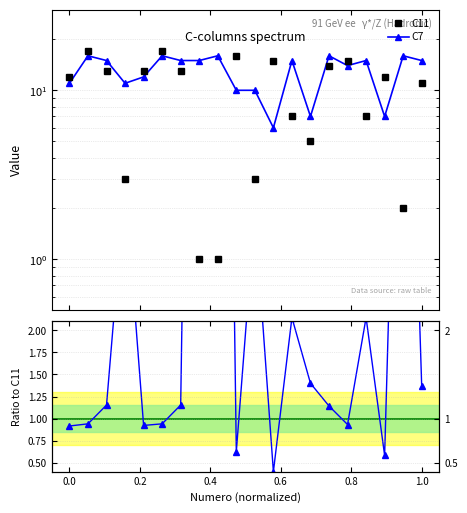

Which series ends up on top after the final intersection of C11 and C7/C11?

C11